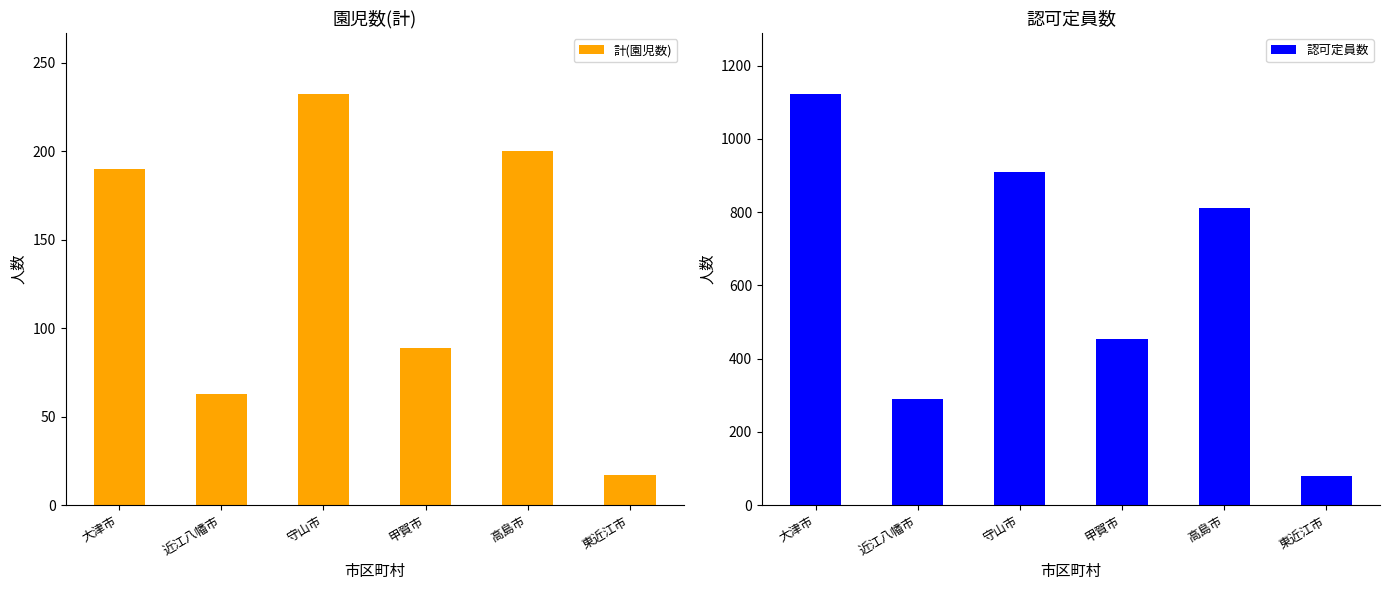

What is the spread (max minus min) of values at 高島市?

610